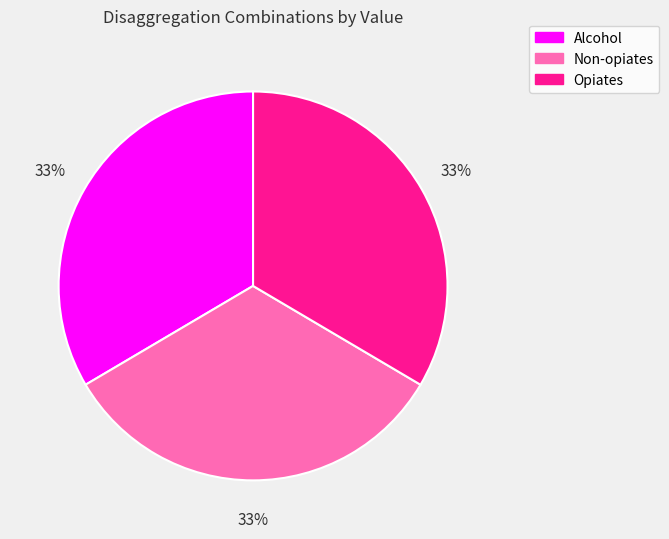

To the nearest percent, what percentage of the pie is Opiates?

33%